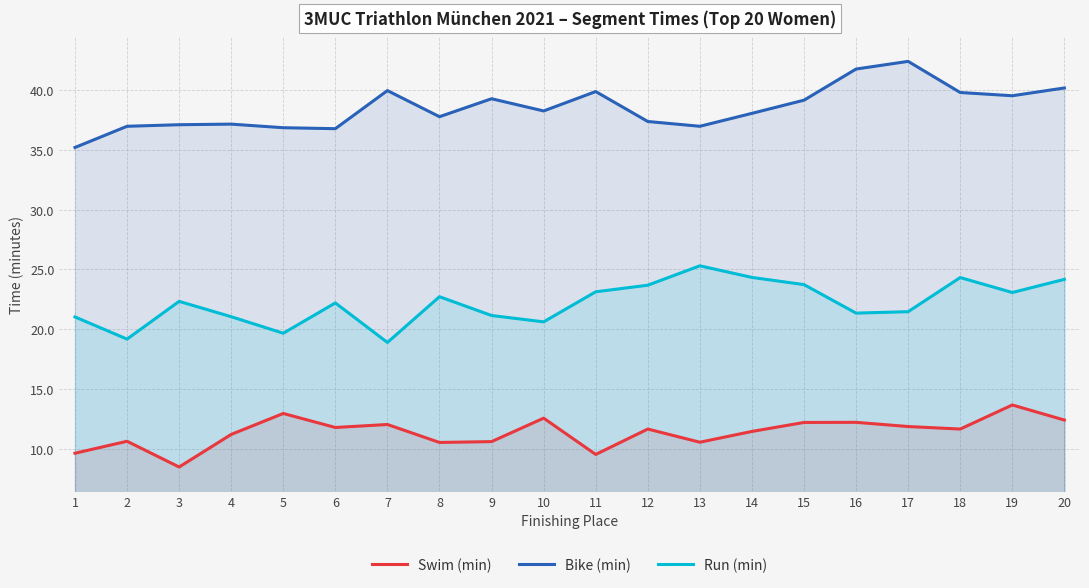

How many series are shown in this chart?

3